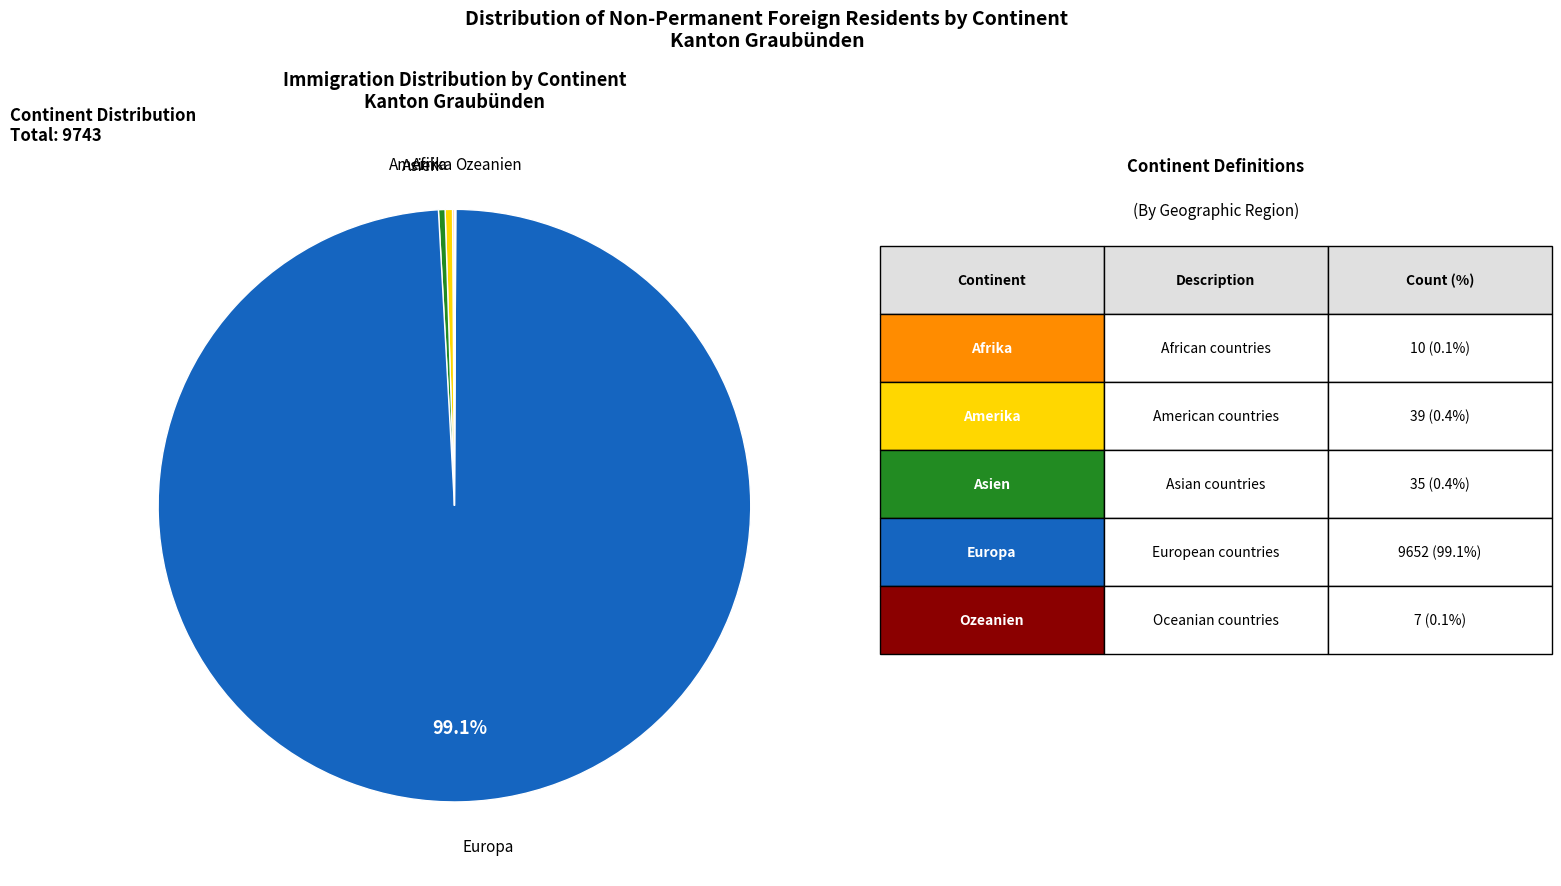

To the nearest percent, what is the average slice percentage?

20%